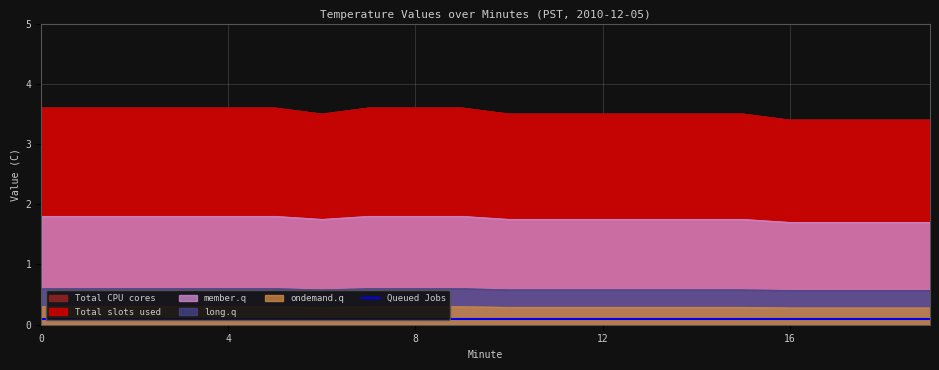

Count the number of categories in the chart.

20